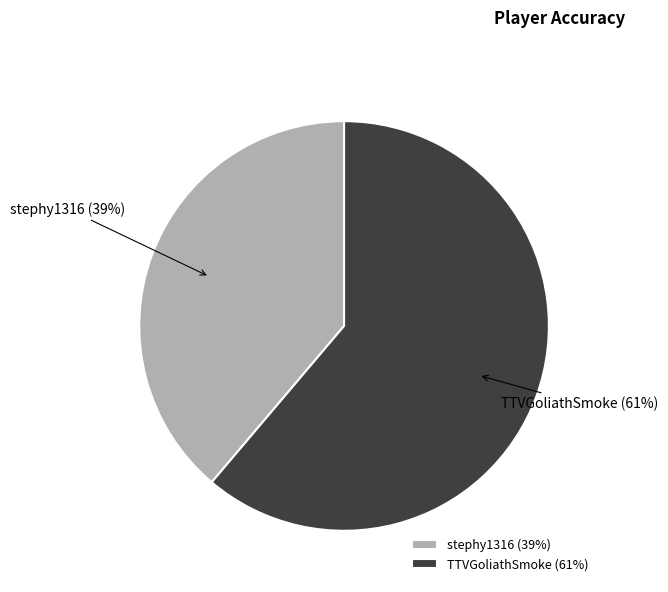

Which category has the smallest portion of the pie?

stephy1316